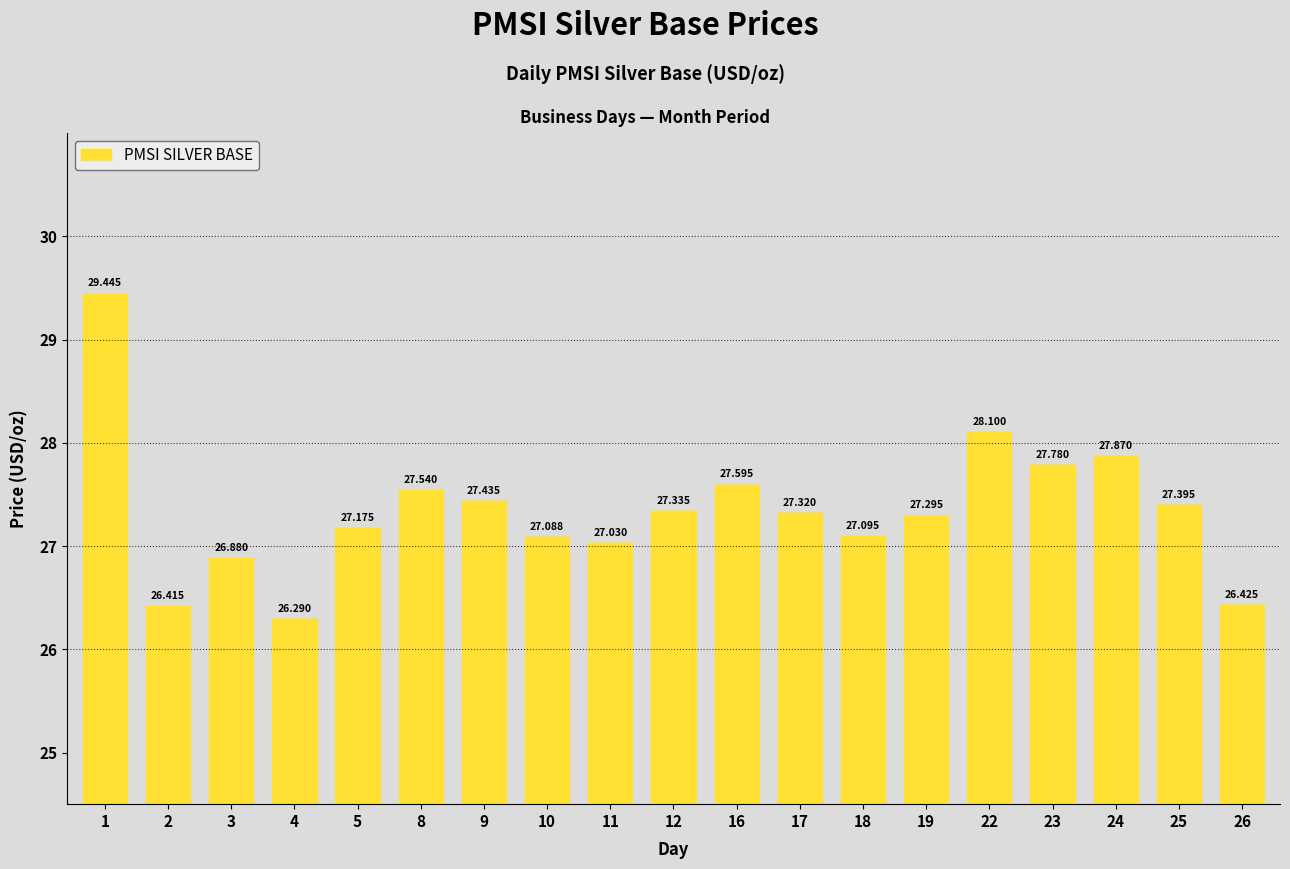

What is the difference between the values at 24 and 18?

0.8